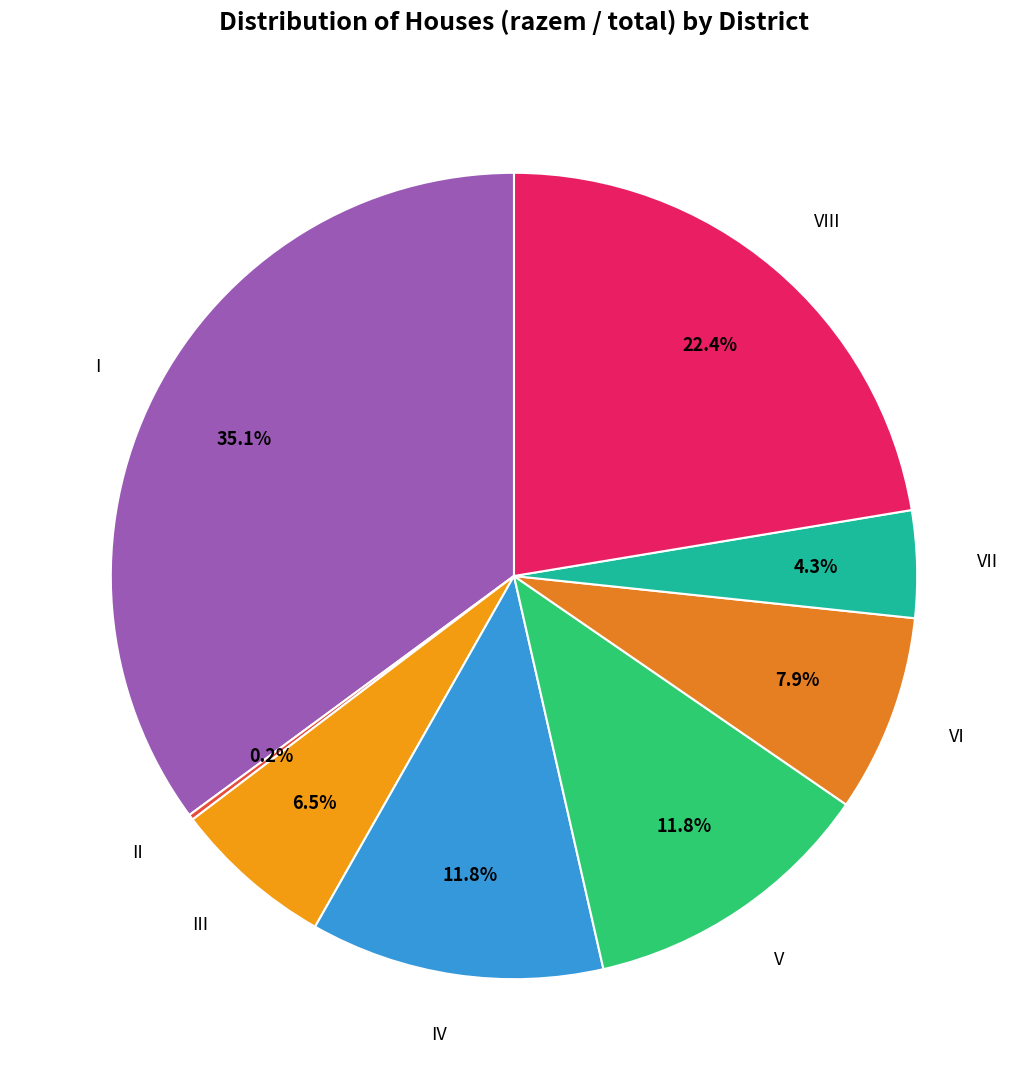

How many segments does this pie chart have?

8